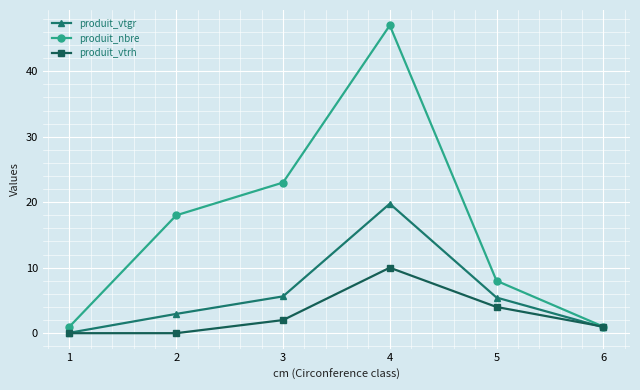

Which series changed the most between 5 and 6?

produit_nbre